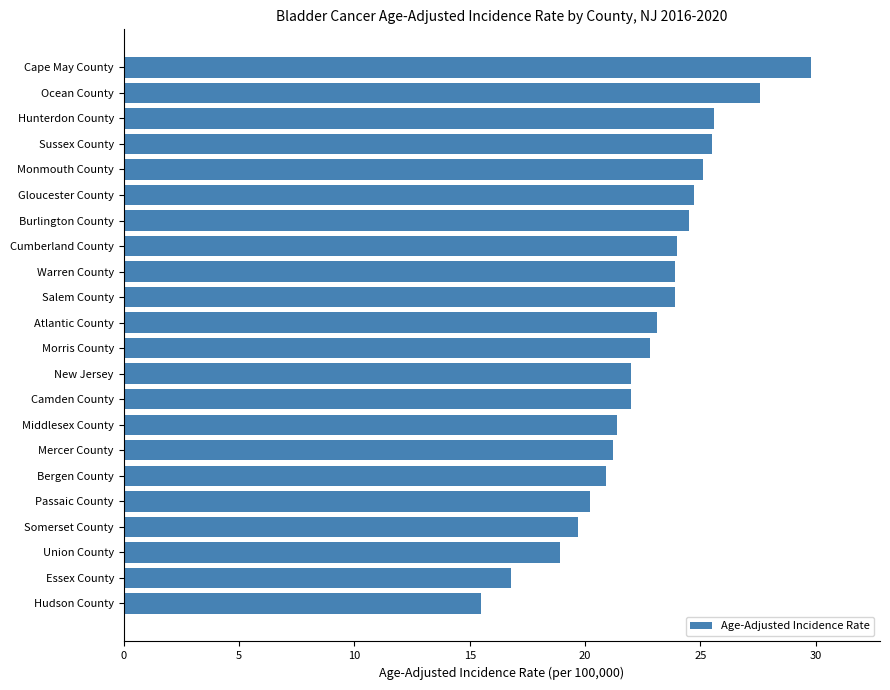

The value at Hunterdon County is 25.6. True or false?

True